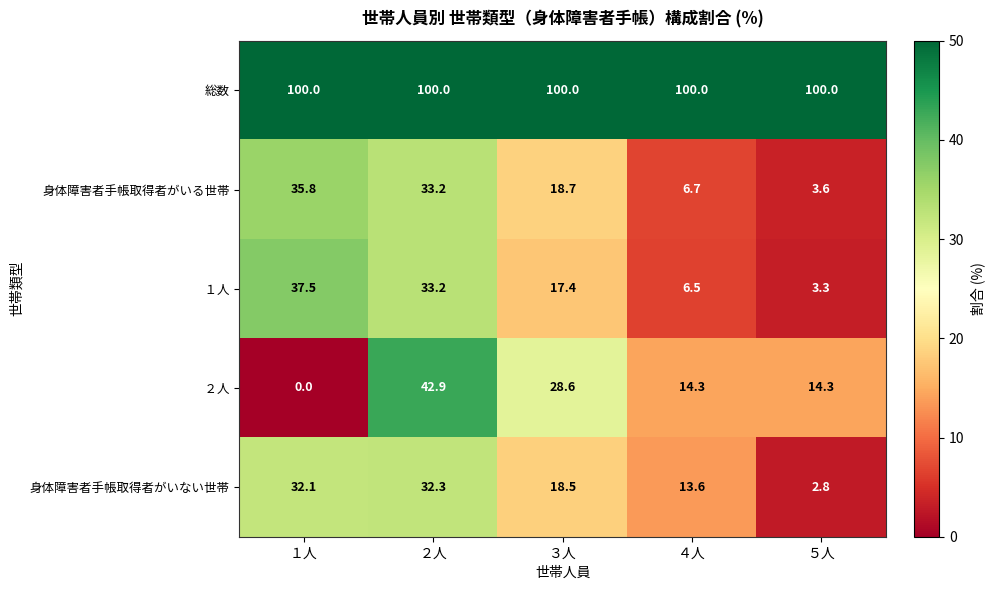

What is the total value across all series at ５人?

124.0